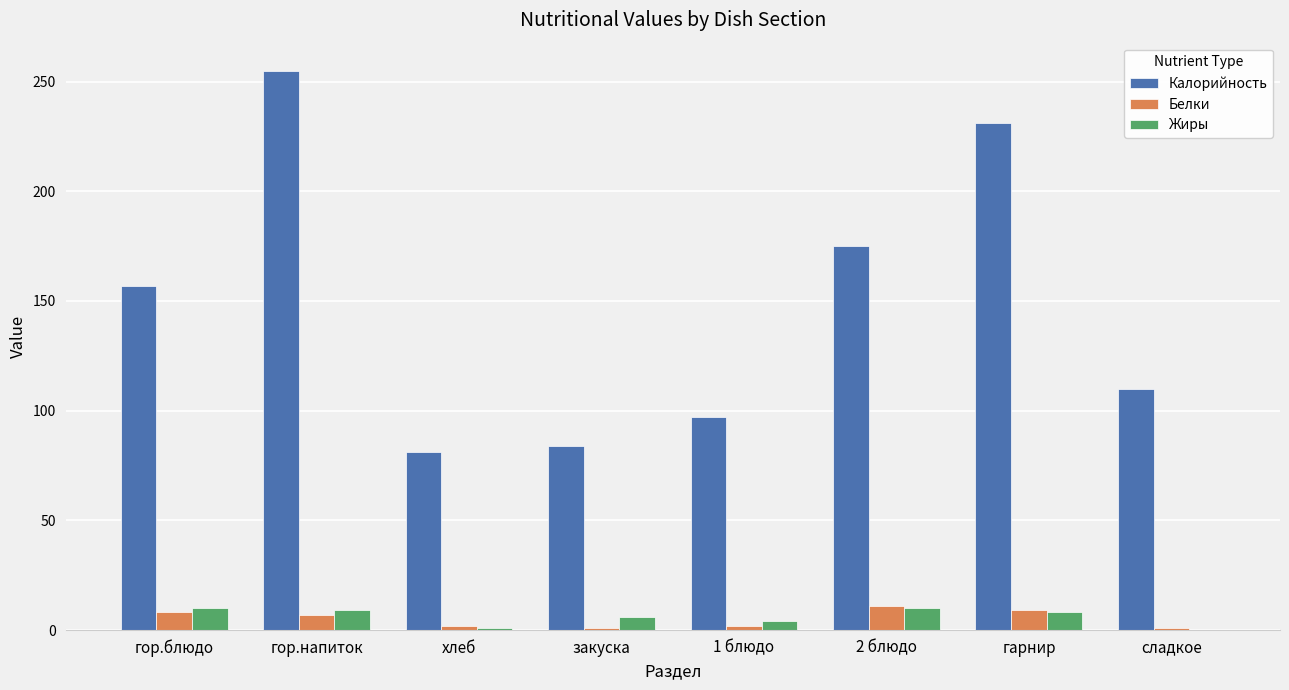

What is the sum of all Жиры values?

48